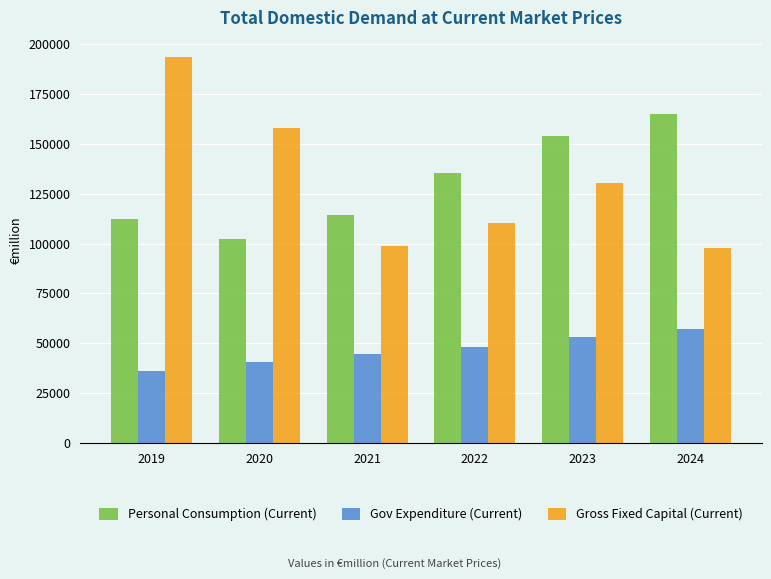

Is the value of Personal Consumption (Current) at 2023 greater than the value of Gross Fixed Capital (Current) at 2021?

Yes